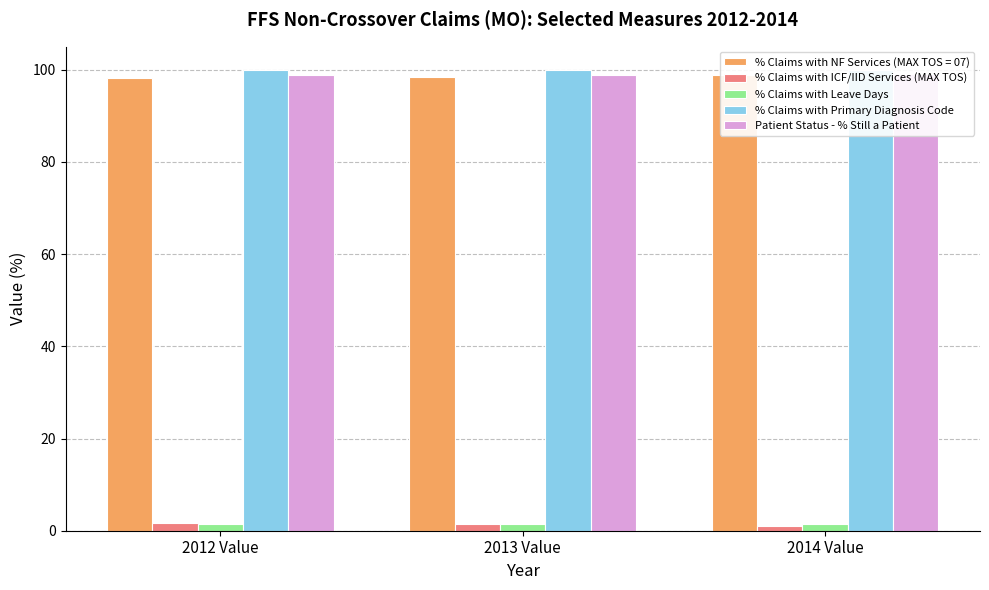

The % Claims with ICF/IID Services (MAX TOS) series shows 1.8 at 2012 Value. True or false?

True